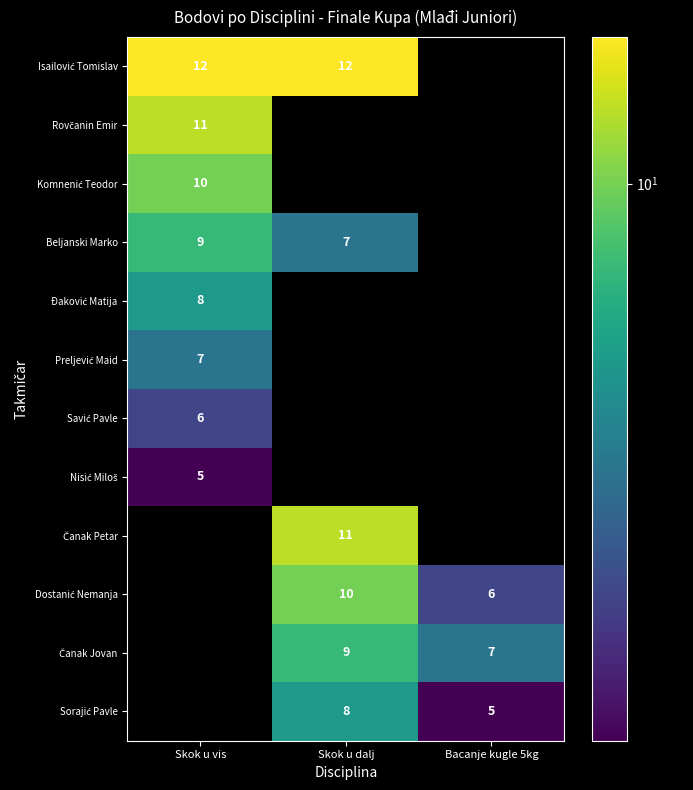

Is it true that Beljanski Marko equals 9 at Skok u vis?

True